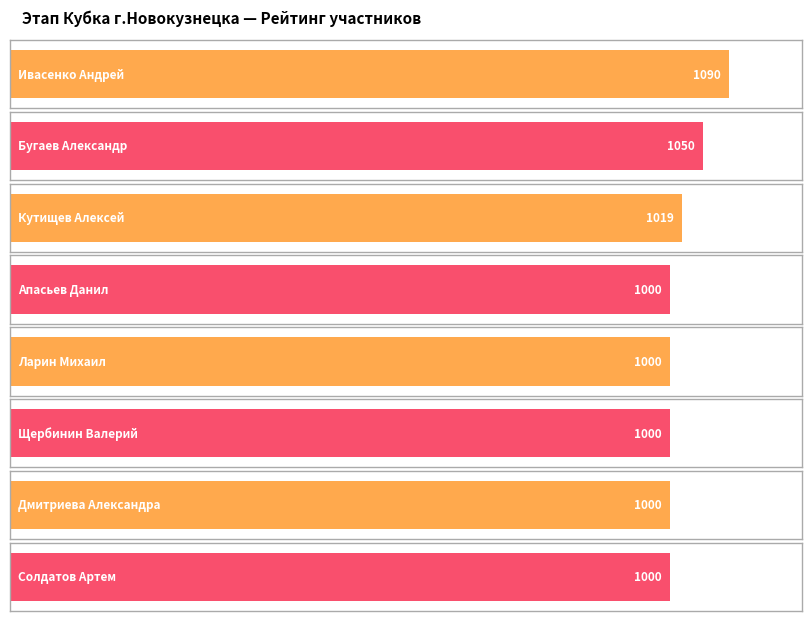

Where is the data nearest to the value 1045?

Бугаев Александр